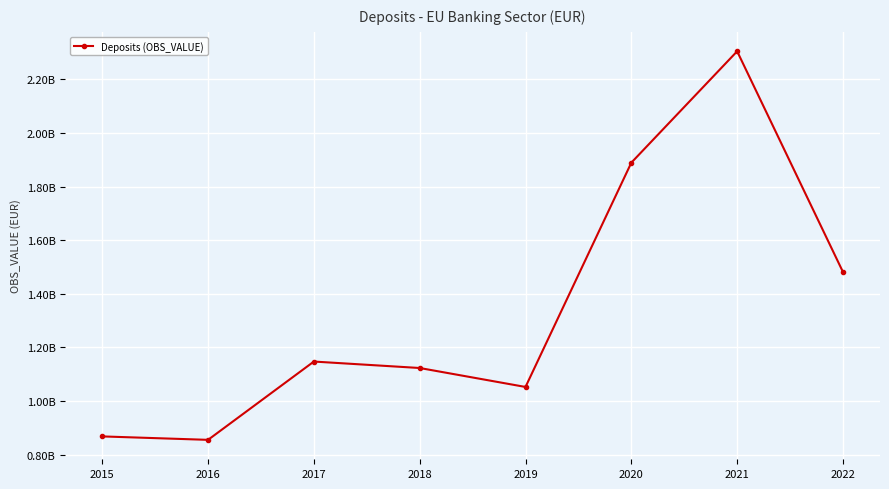

Does the chart have visible grid lines?

Yes